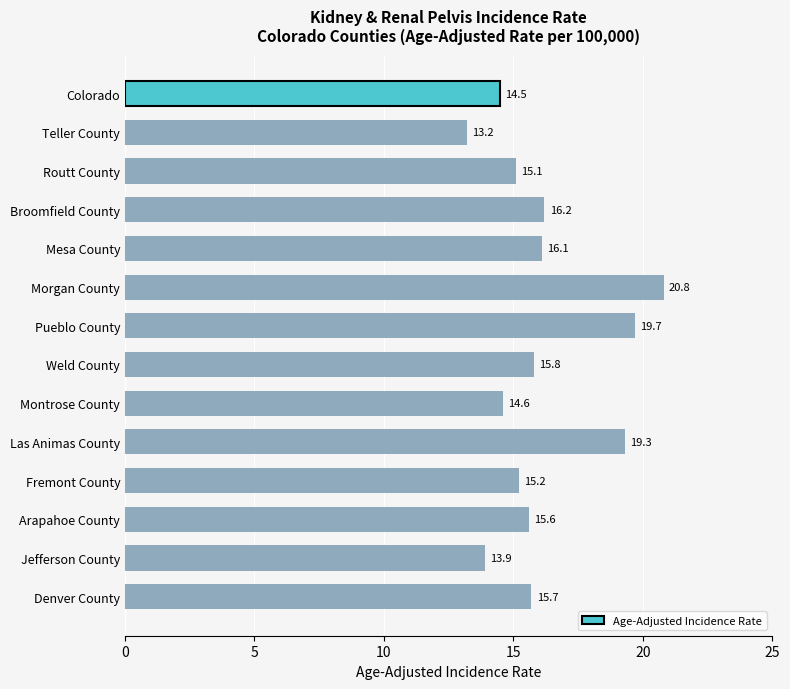

True or false: the data shows 13.2 at Teller County.

True